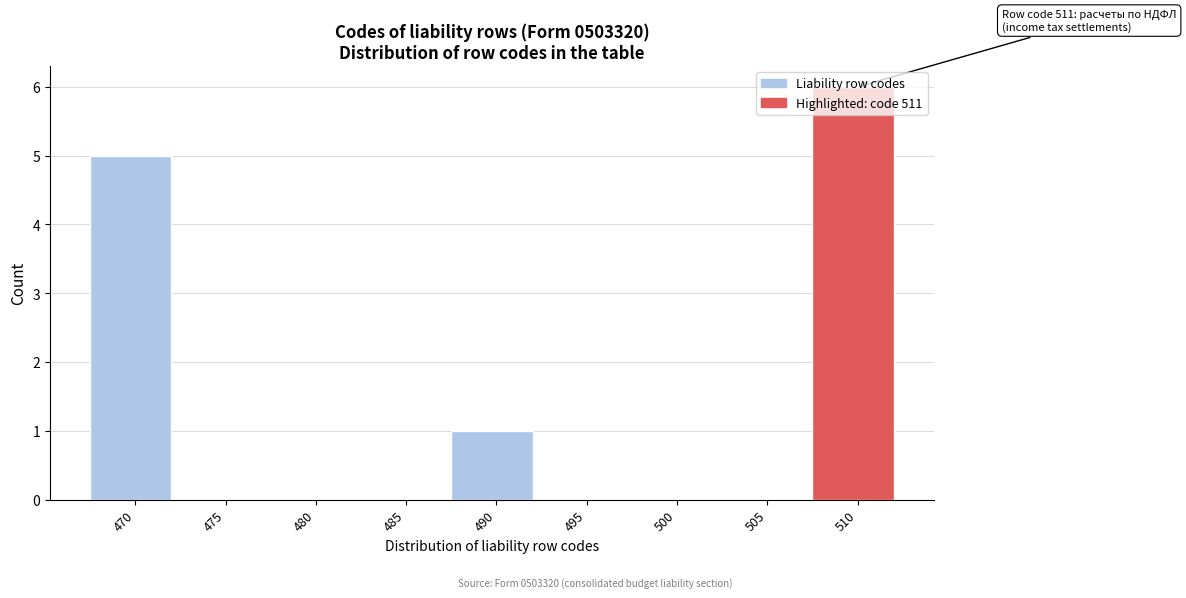

Which has a higher value, 510 or 505?

510